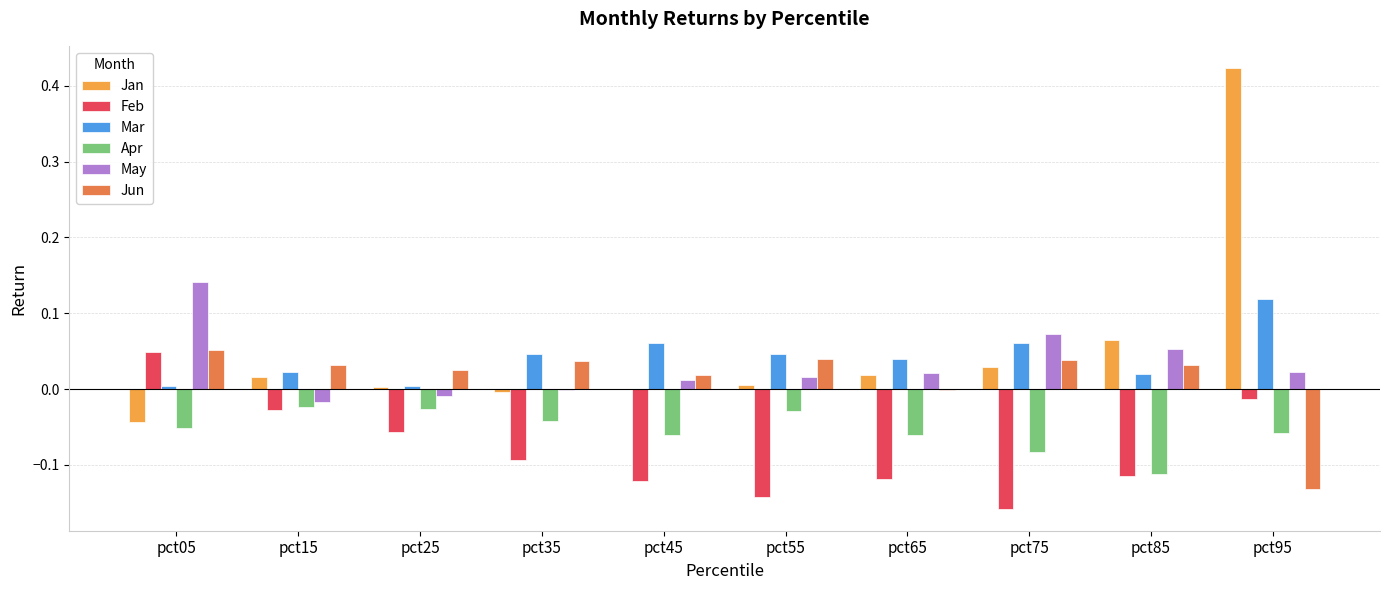

Count the number of data series in this chart.

6